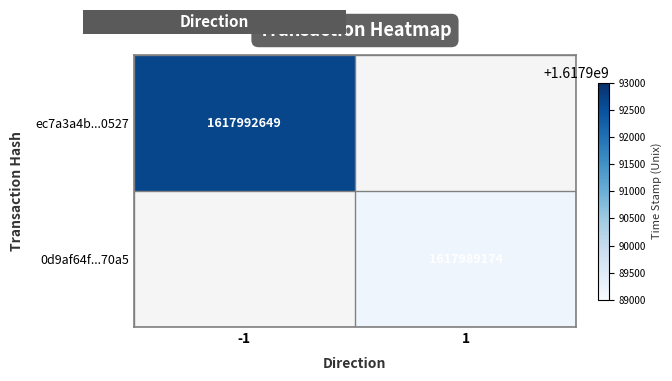

True or false: ec7a3a4b...0527 has a value of 1617992649 at -1.

True